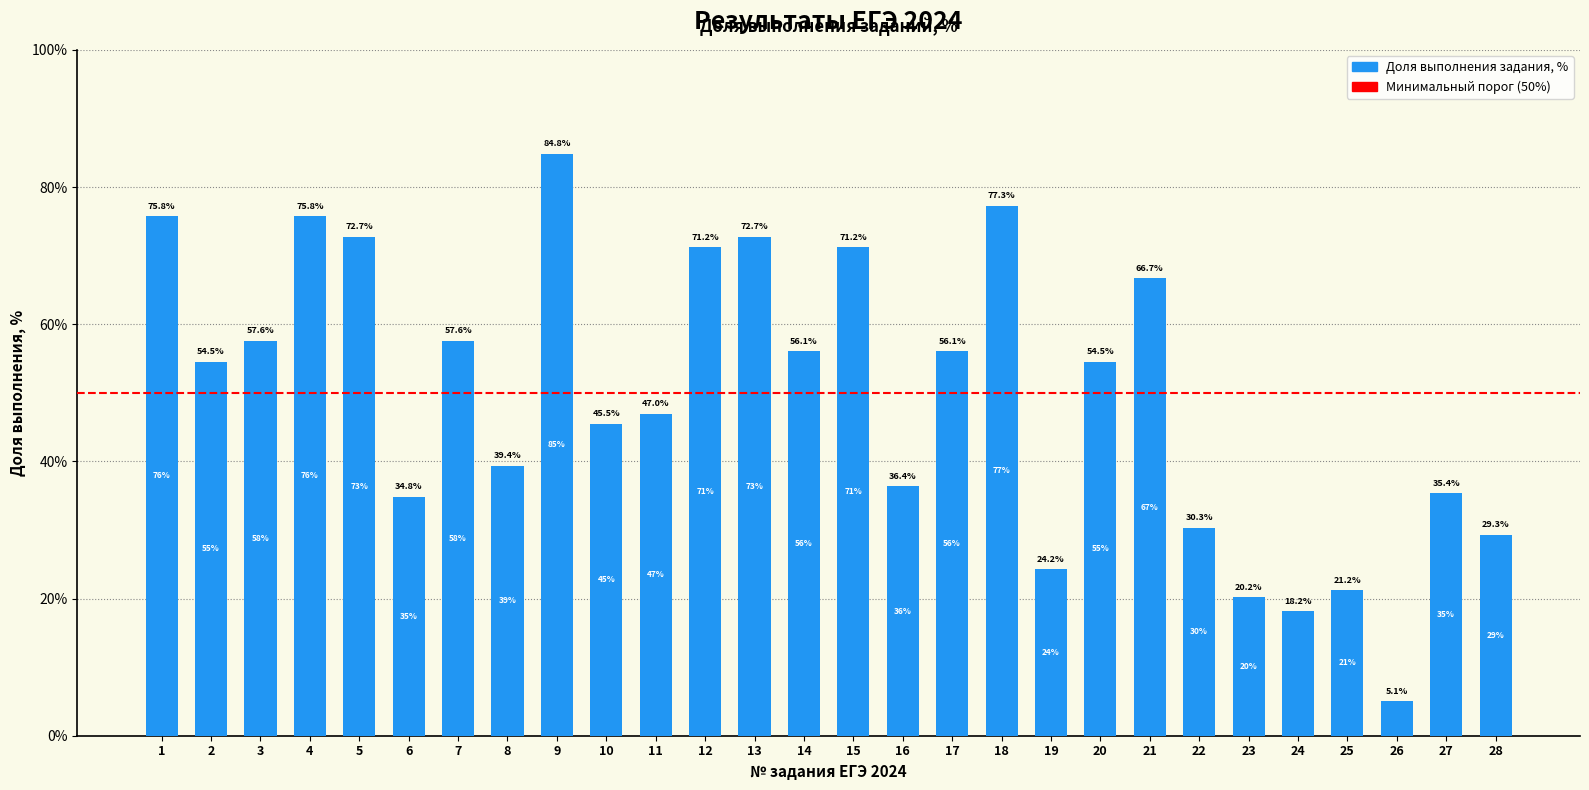

Read the value at 7.

57.6